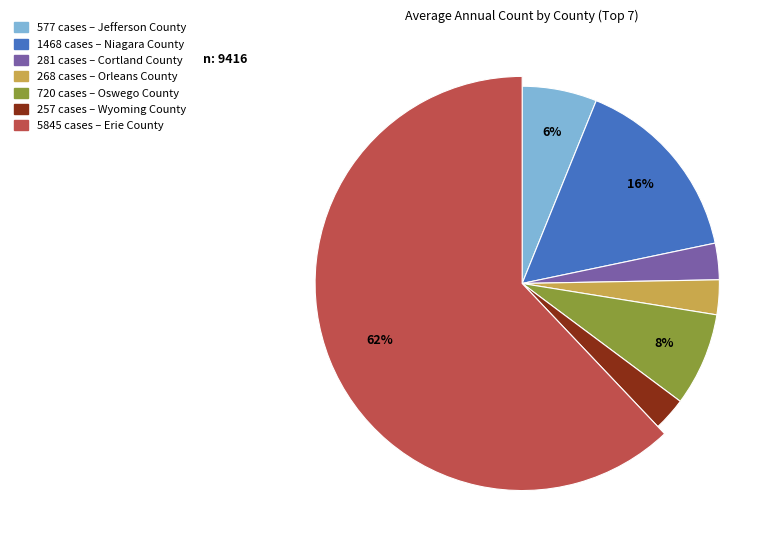

The Orleans County slice represents 3% of the pie. True or false?

True